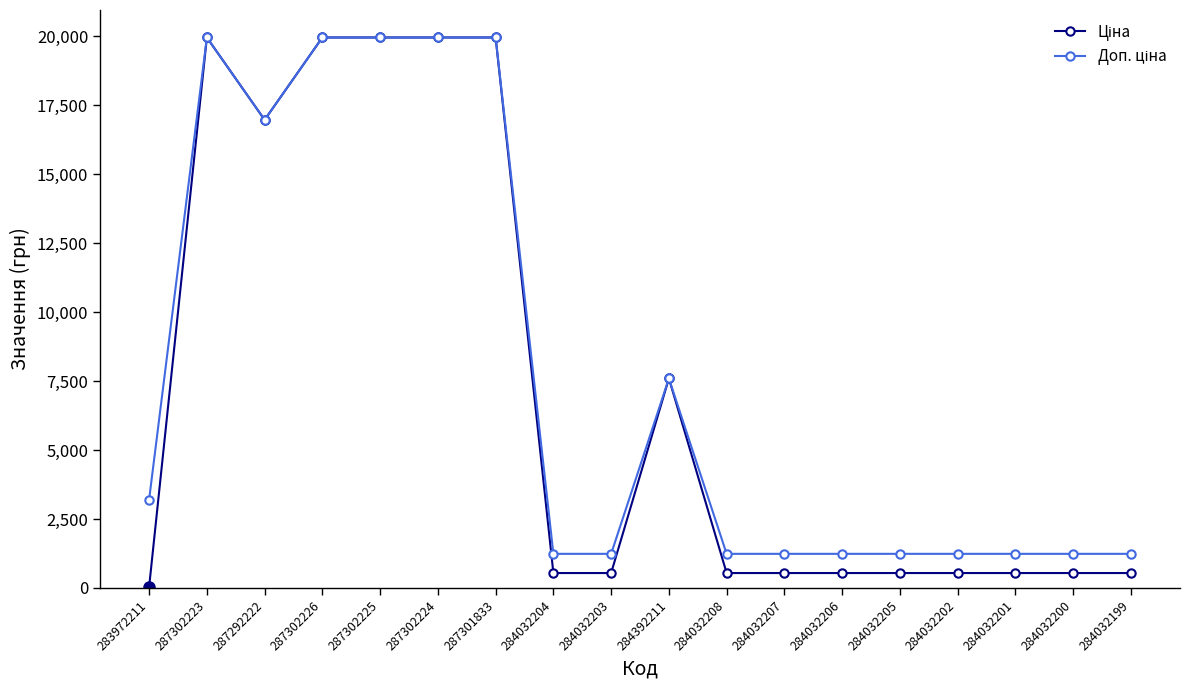

What is the total value across all series at 284032204?

1774.4